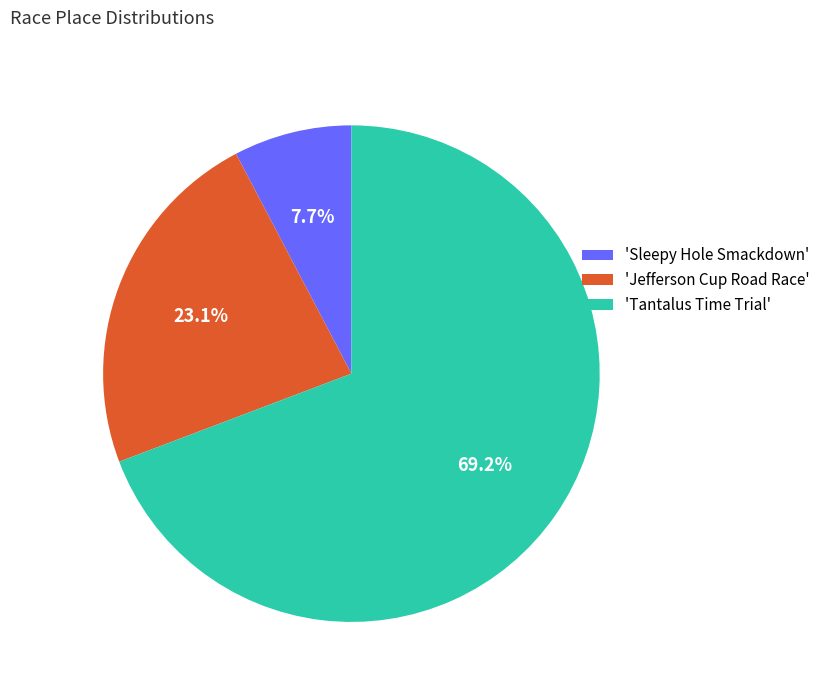

Which has a higher value, 'Sleepy Hole Smackdown' or 'Jefferson Cup Road Race'?

'Jefferson Cup Road Race'